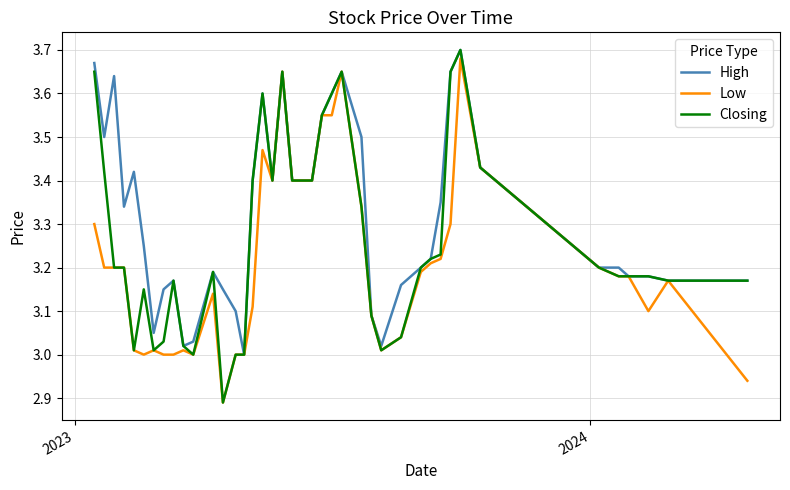

What is the difference between the second highest and minimum values in the Closing series?

0.8